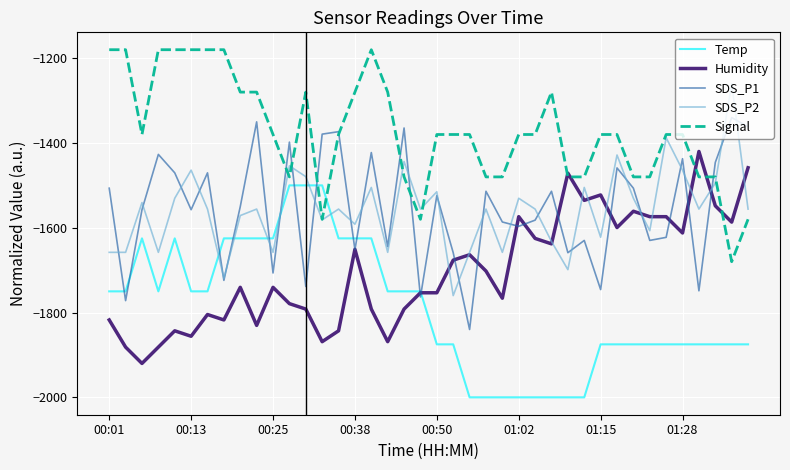

List the series in order of their peak value, highest first.

Signal, SDS_P2, SDS_P1, Humidity, Temp